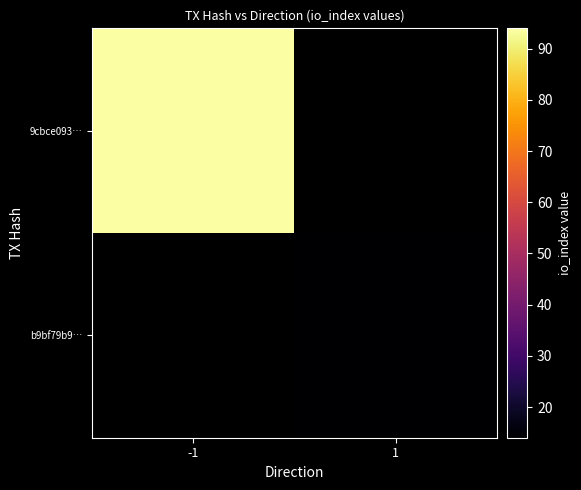

Is it true that 9cbce093… equals 148.8 at -1?

False